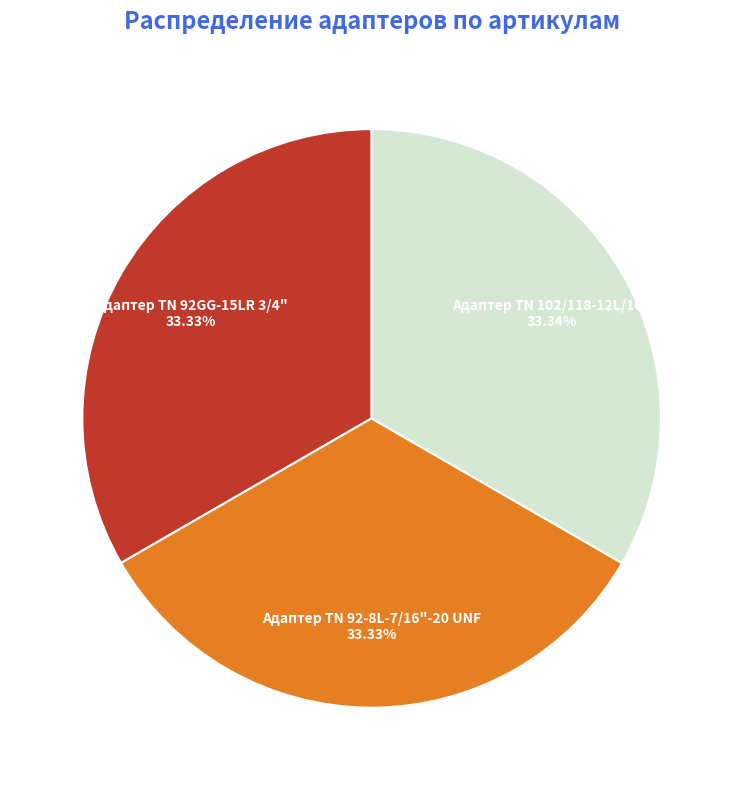

How many segments does this pie chart have?

3